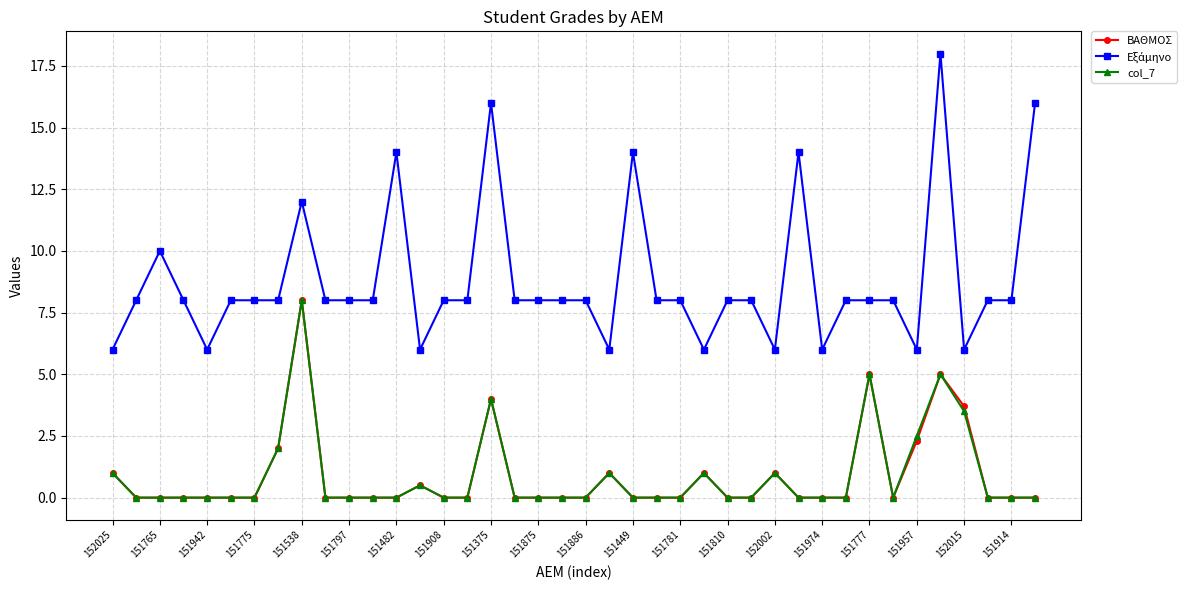

What is the maximum value for ΒΑΘΜΟΣ?

8.0